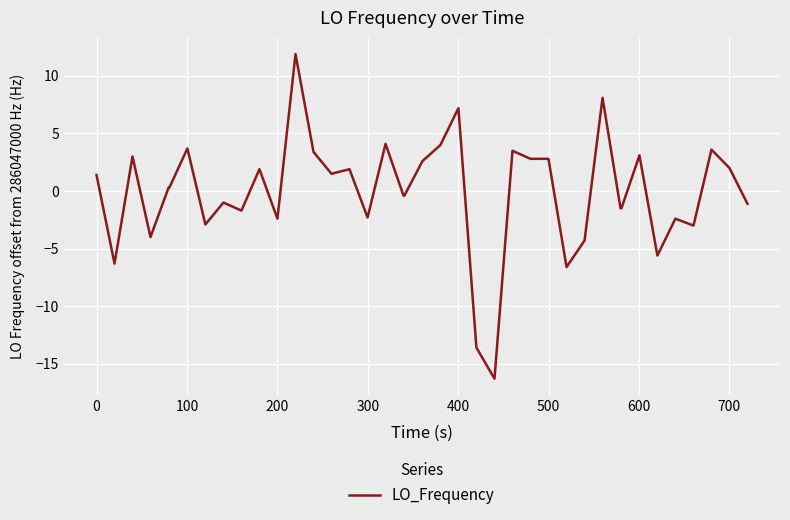

What is the difference between the maximum and minimum values?

28.2